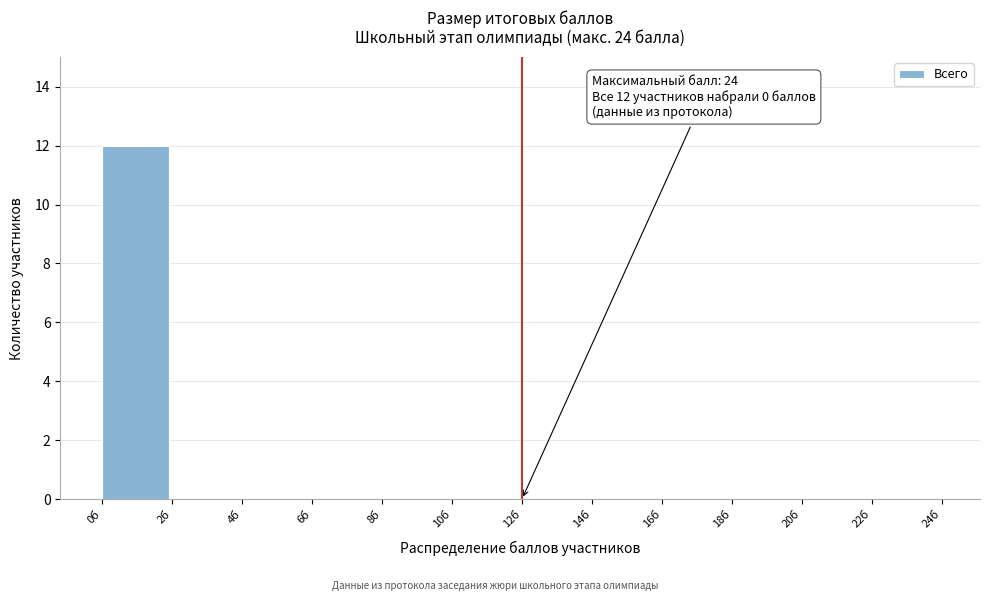

Which range on the x-axis has the tallest bar?

0 to 2